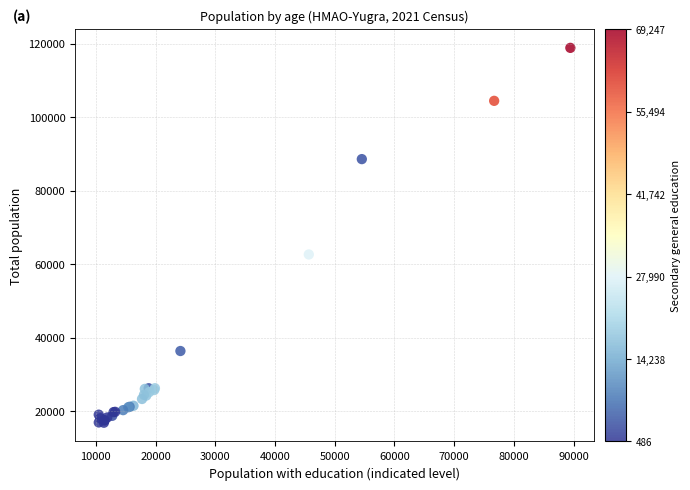

What Y value in the scatter plot is closest to 67912?

62695